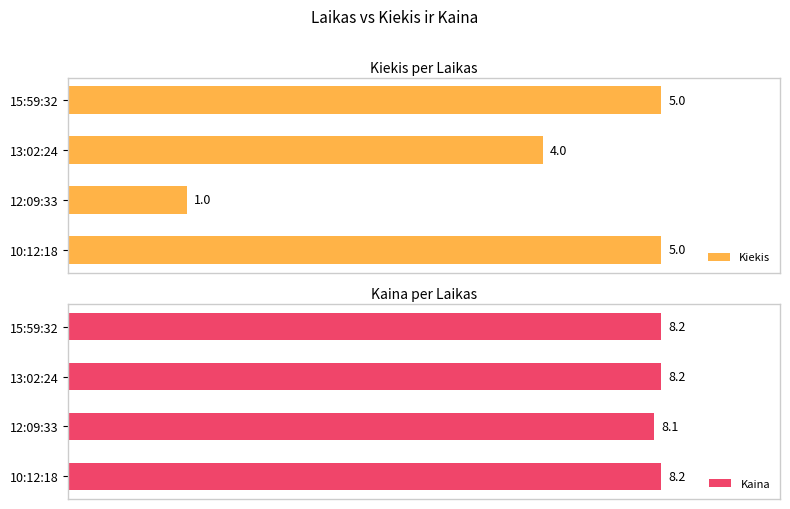

At which label is Kiekis closest to 3?

13:02:24